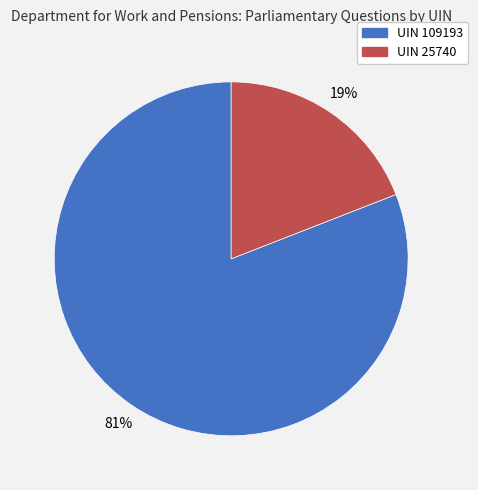

What is the smallest slice in the pie chart?

UIN 25740